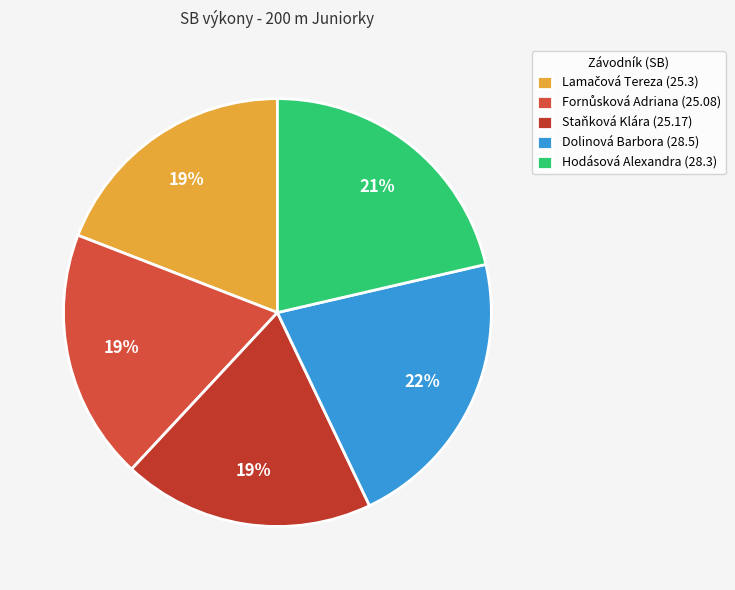

Does any single category account for the majority?

No